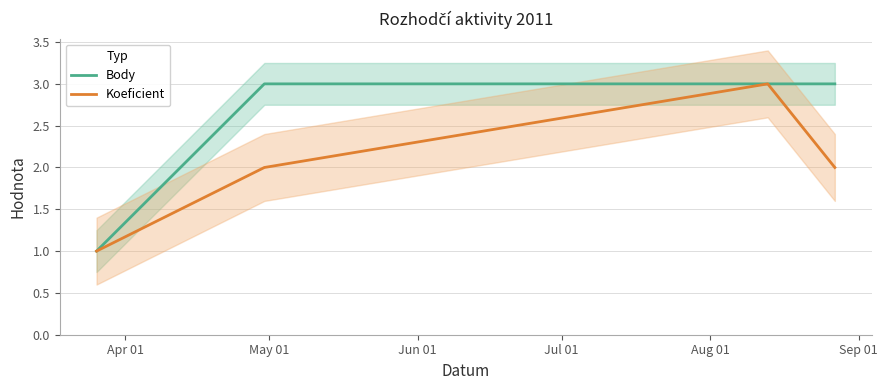

Rank the series at Jun 01 from highest to lowest value.

Body, Koeficient